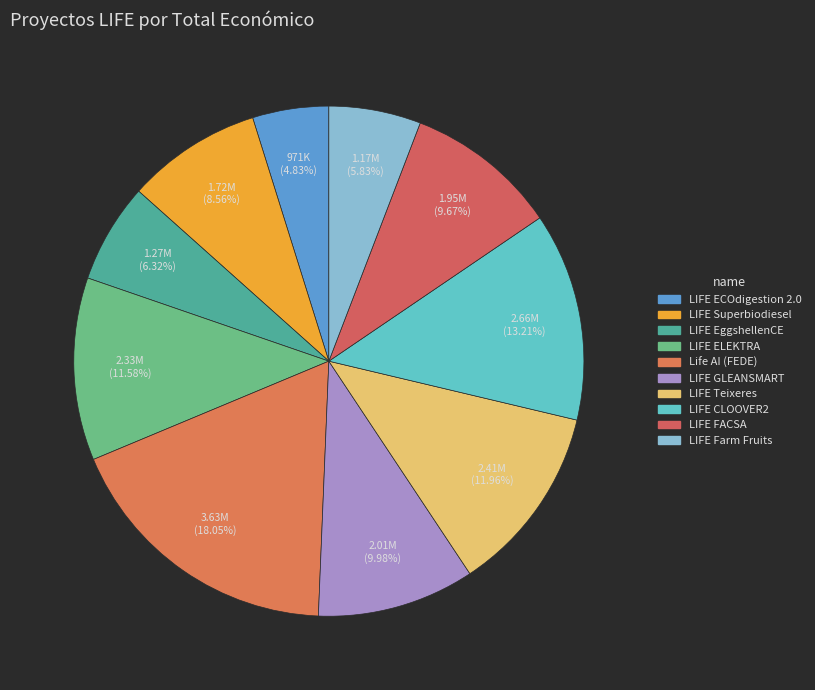

To the nearest percent, what percentage of the pie is LIFE Farm Fruits?

6%